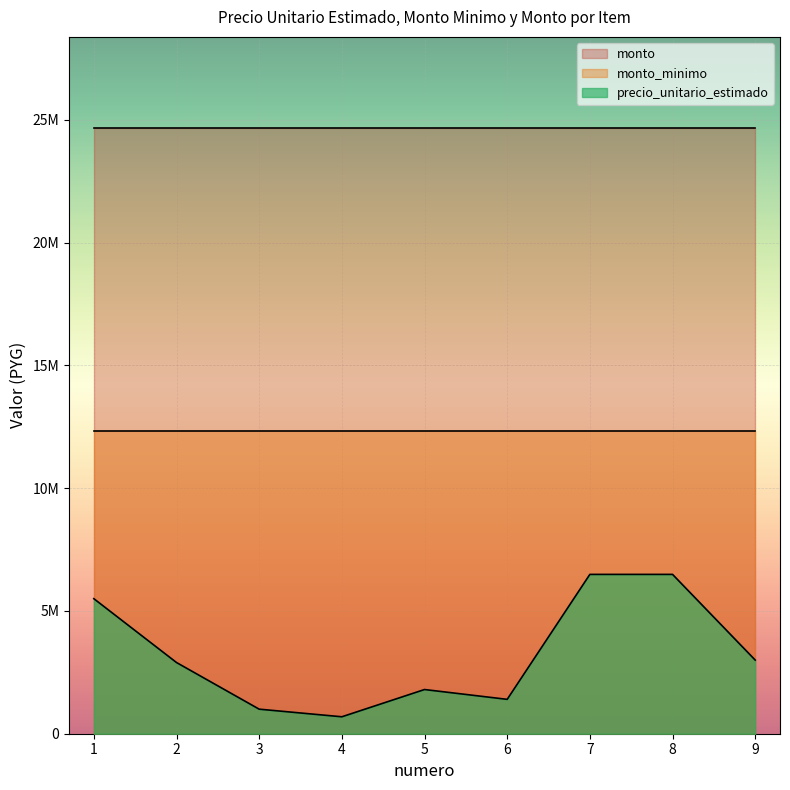

What are all the series names shown in the legend?

monto, monto_minimo, precio_unitario_estimado